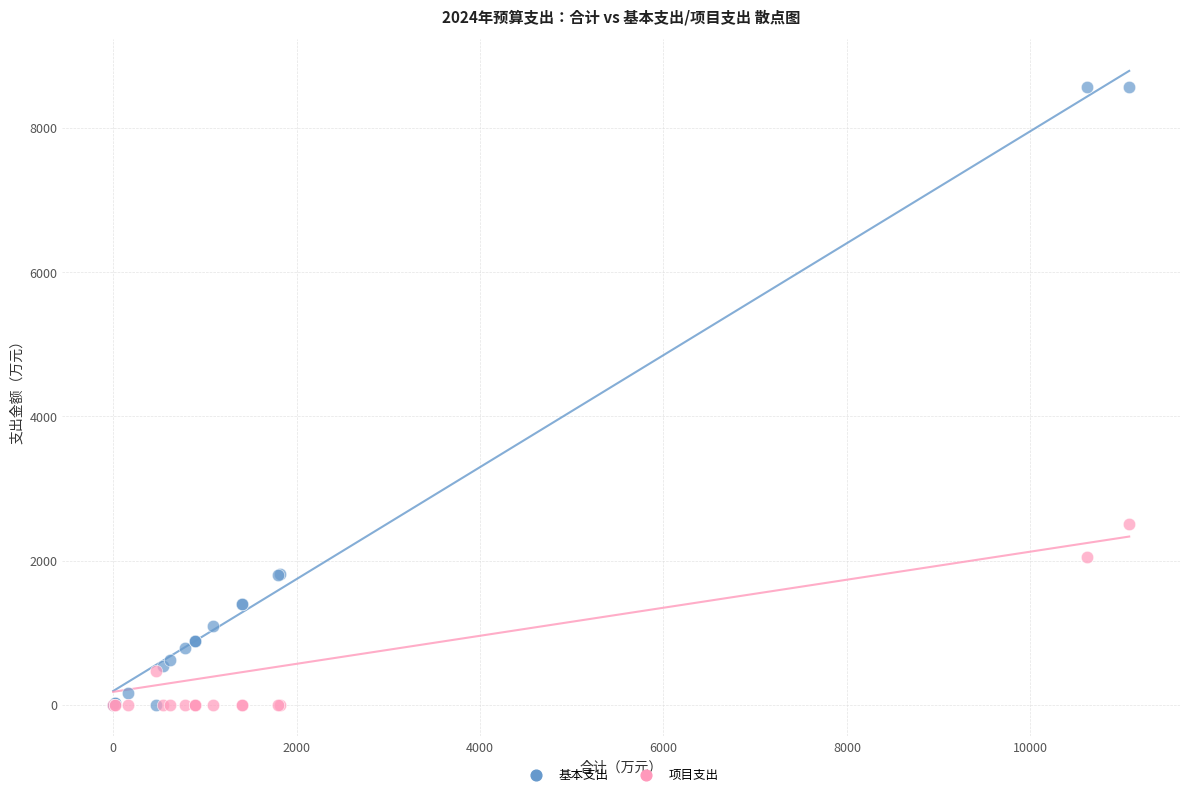

Across all series, what Y value is closest to 4282?

2512.3